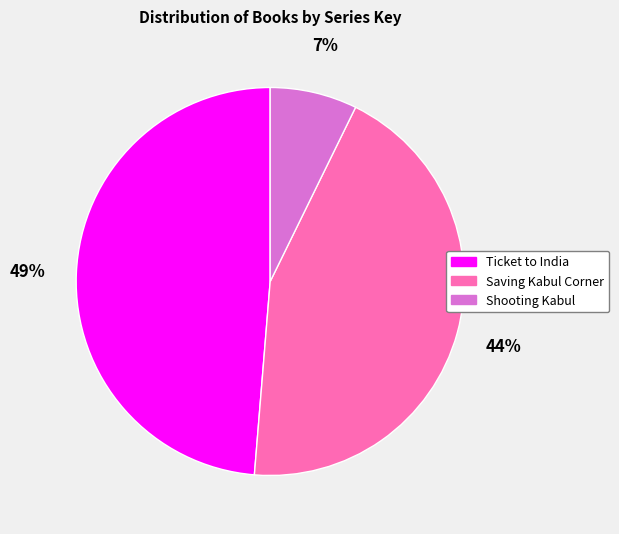

Is it true that Shooting Kabul is 18% of the pie?

False